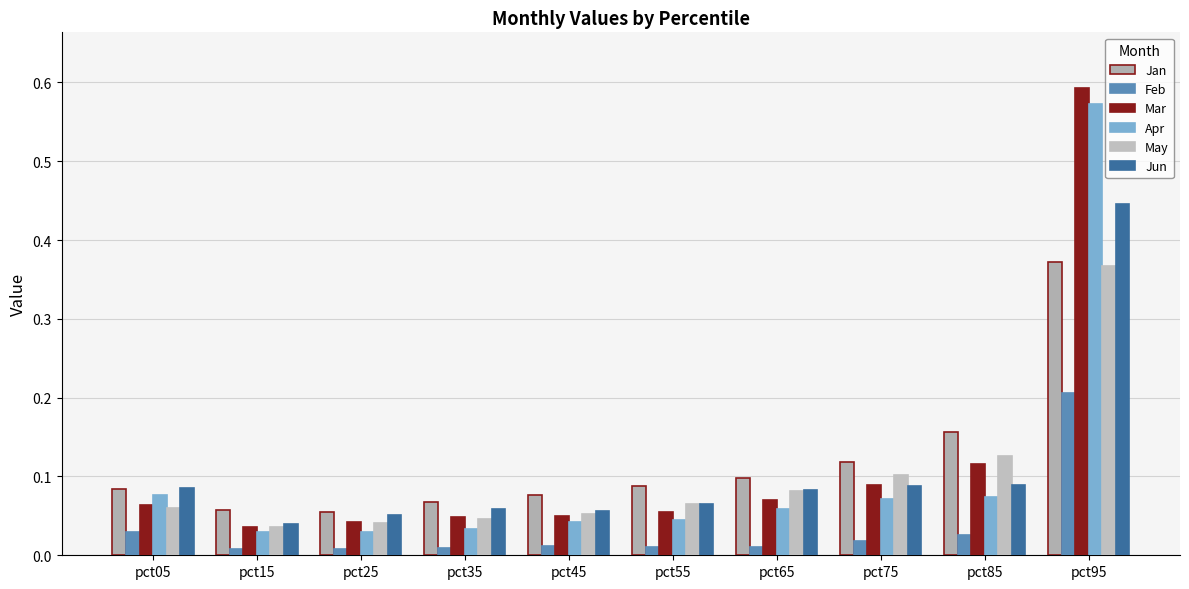

Count the number of data series in this chart.

6